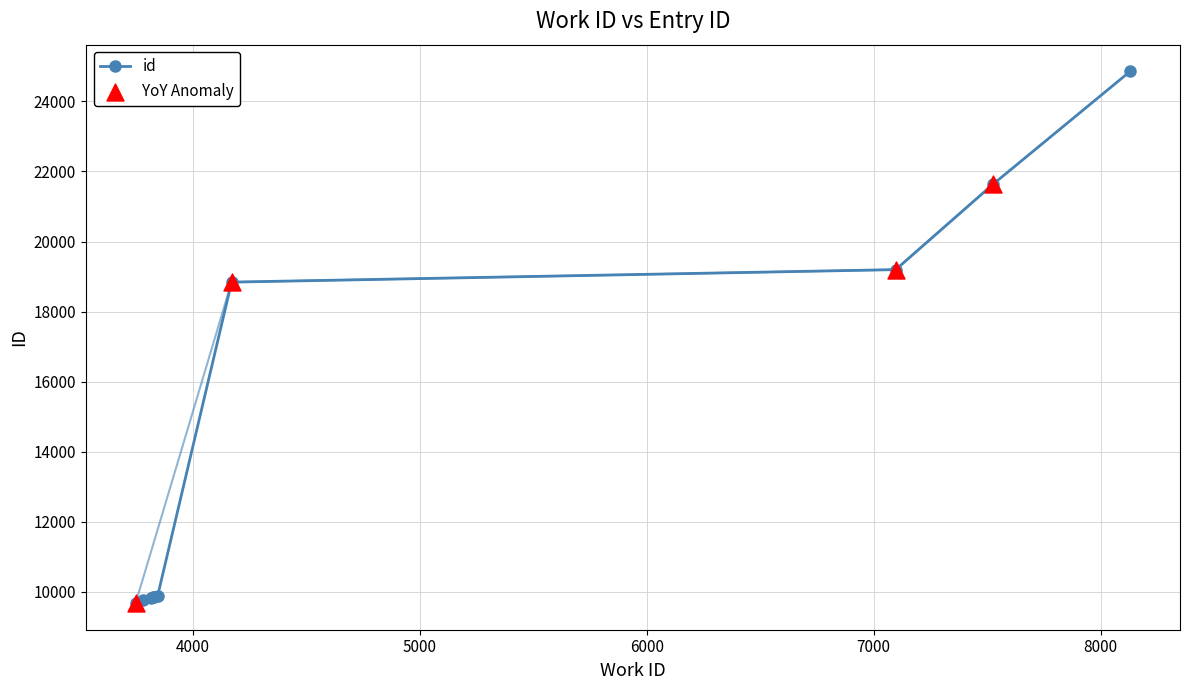

What is the value of the 10th point from the left?

24860